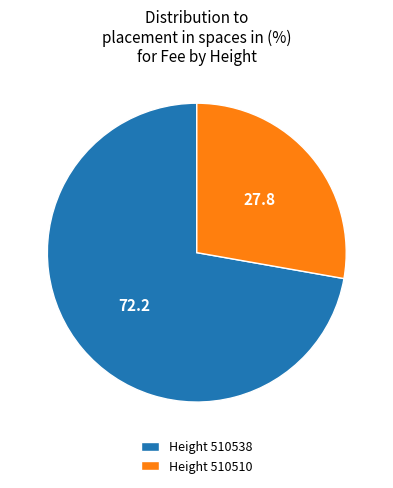

How many segments does this pie chart have?

2